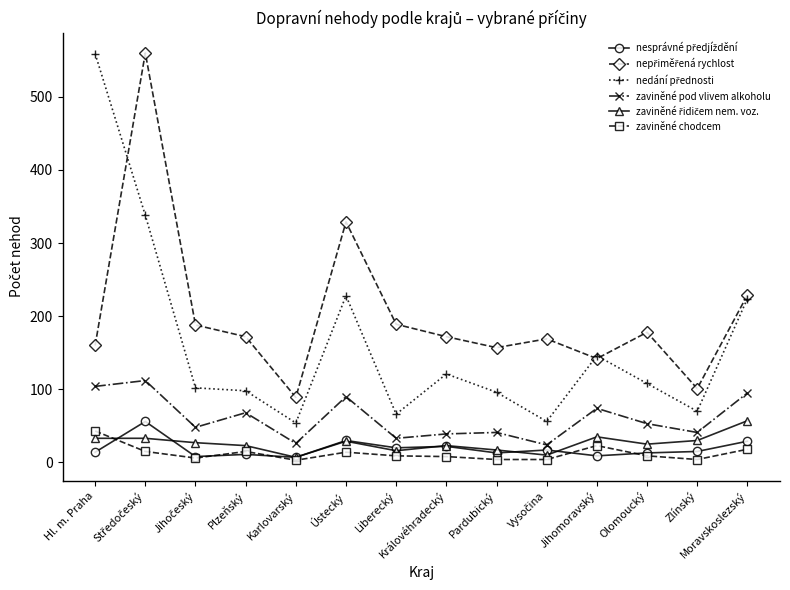

How many interior local valleys does the zaviněné pod vlivem alkoholu series have?

5